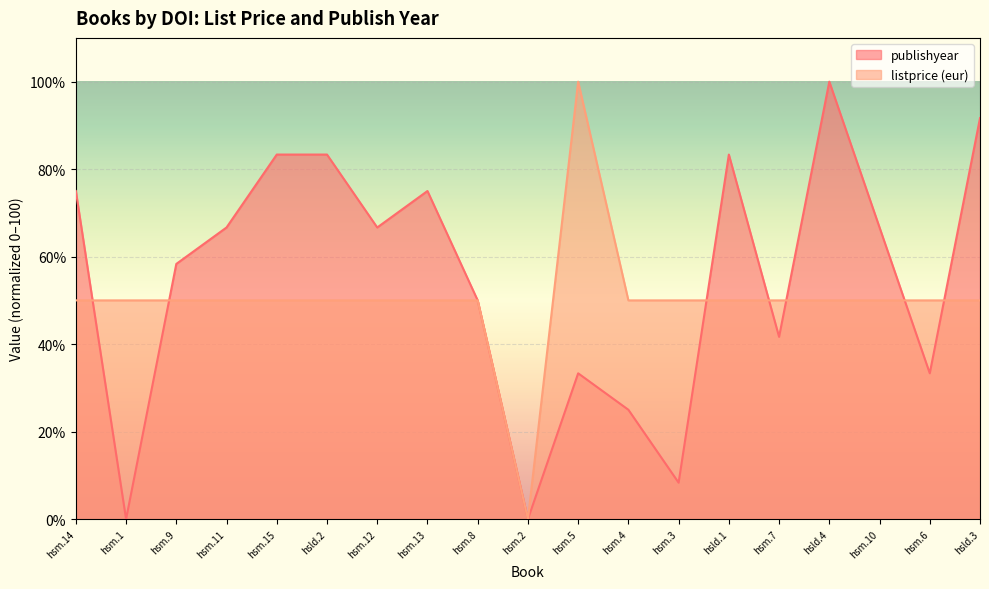

How many interior local peaks does the listprice (eur) series have?

1